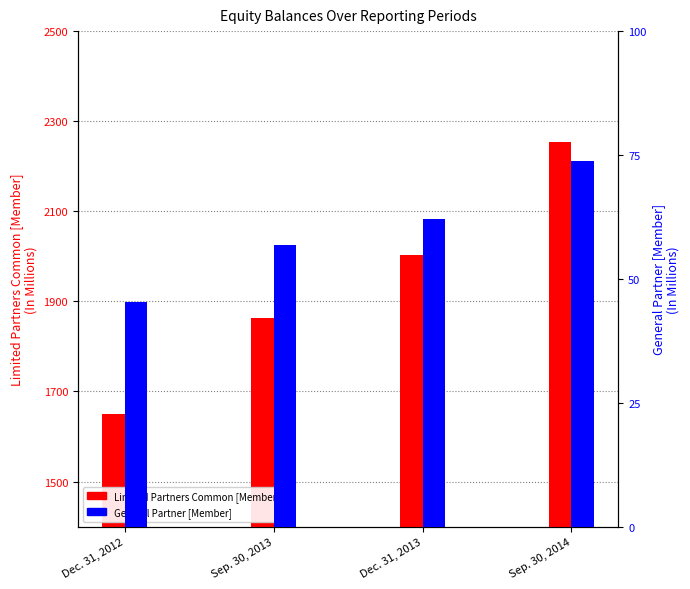

What are all the series names shown in the legend?

Limited Partners Common [Member], General Partner [Member]